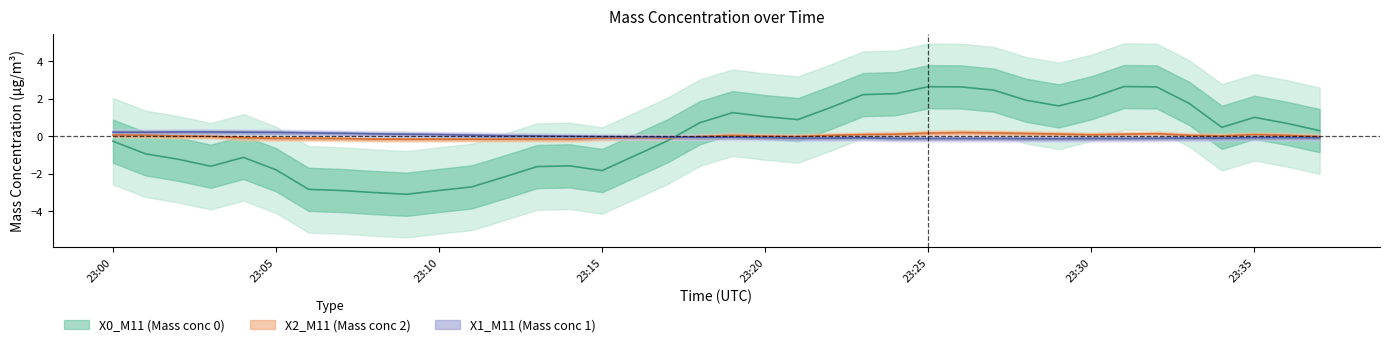

The X1_M11 (Mass conc 1) series shows -0.1 at 2022-05-15 23:19:00. True or false?

True